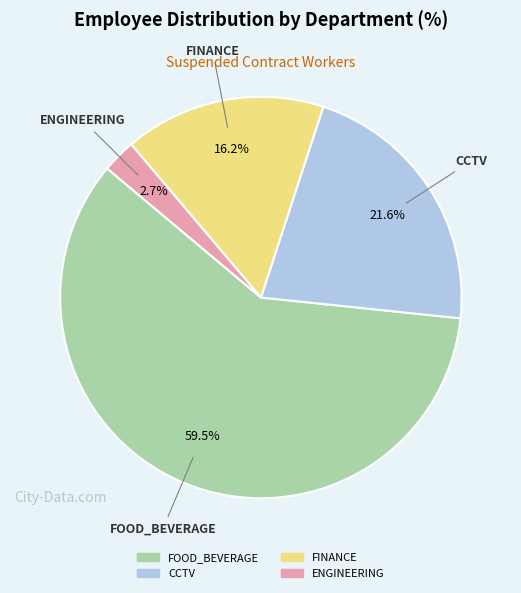

How many segments does this pie chart have?

4